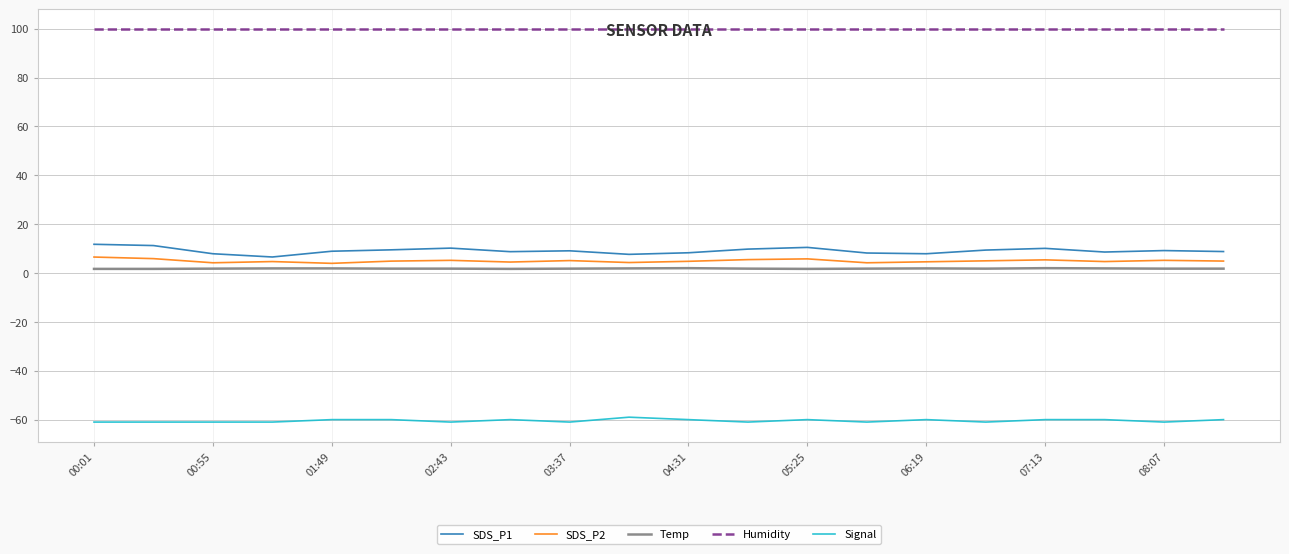

In SDS_P1, how many points are lower than both neighbors (excluding endpoints)?

5